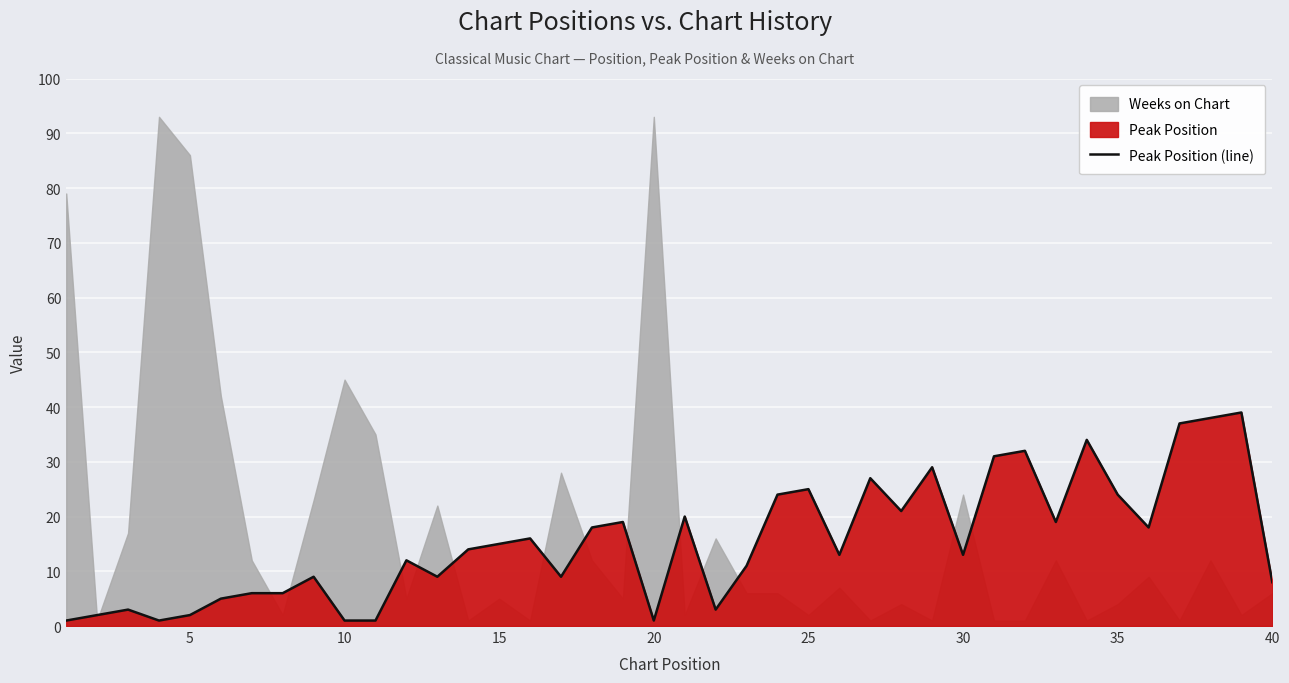

What is the difference between the maximum and minimum values?

38